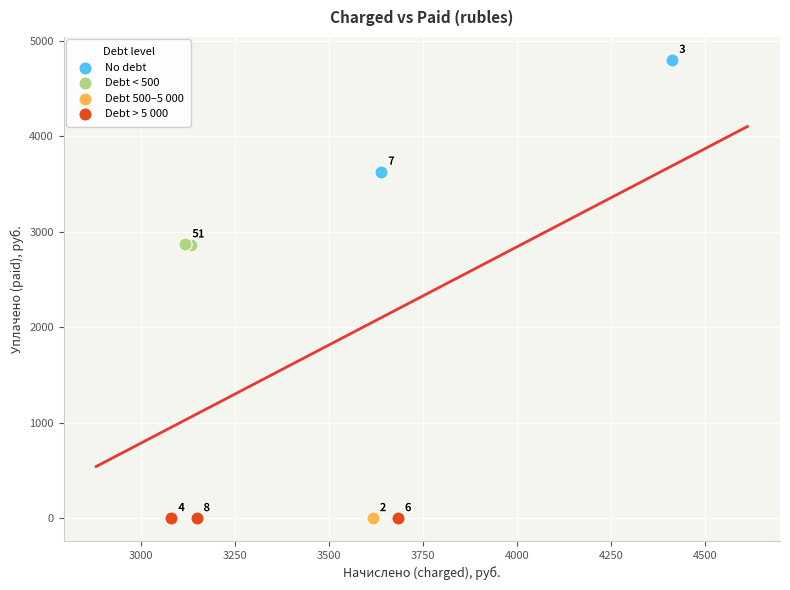

What are all the series names shown in the legend?

No debt, Debt < 500, Debt 500–5 000, Debt > 5 000